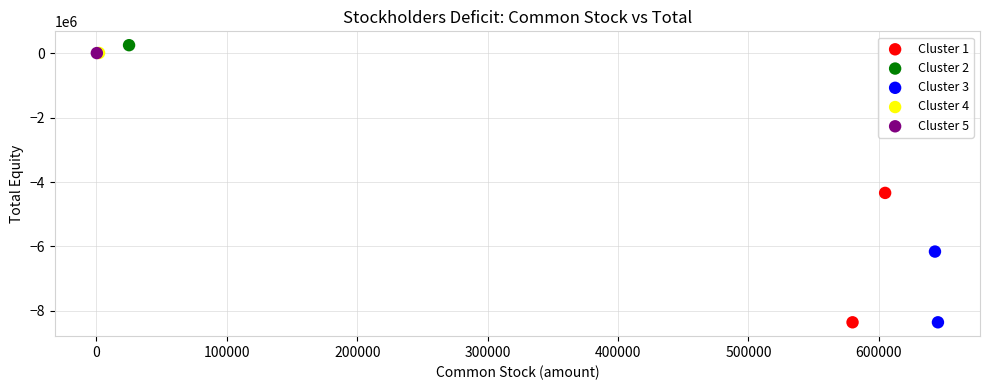

What are all the series names shown in the legend?

Cluster 1, Cluster 2, Cluster 3, Cluster 4, Cluster 5